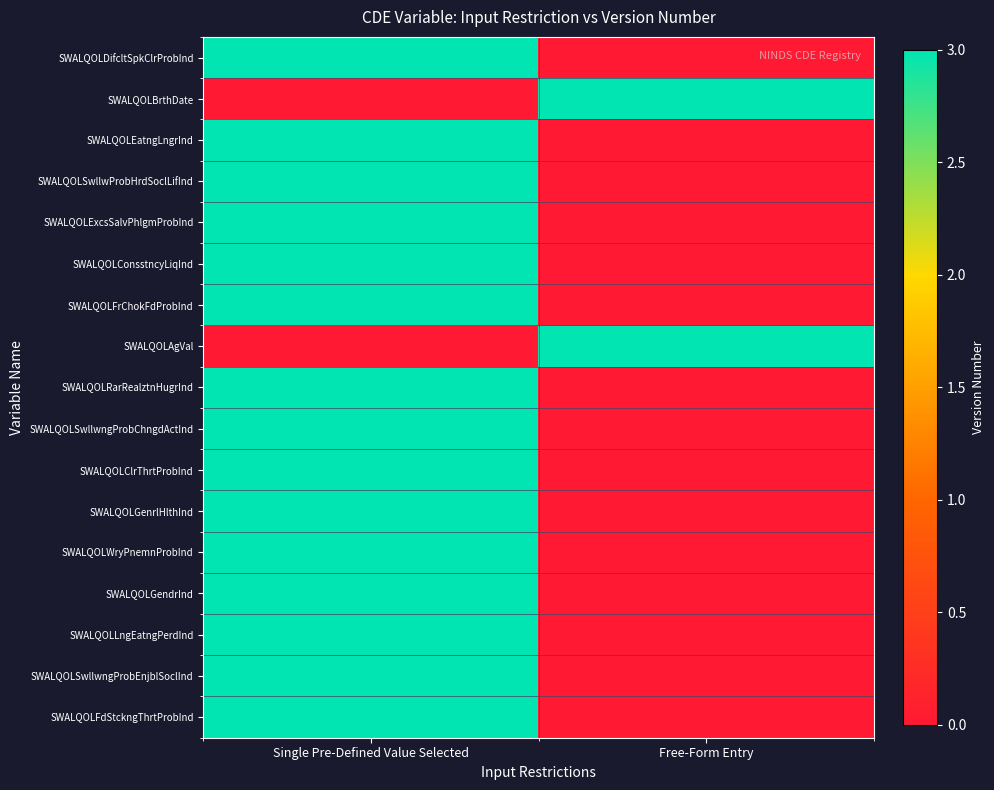

At how many categories does at least one series exceed 0?

2